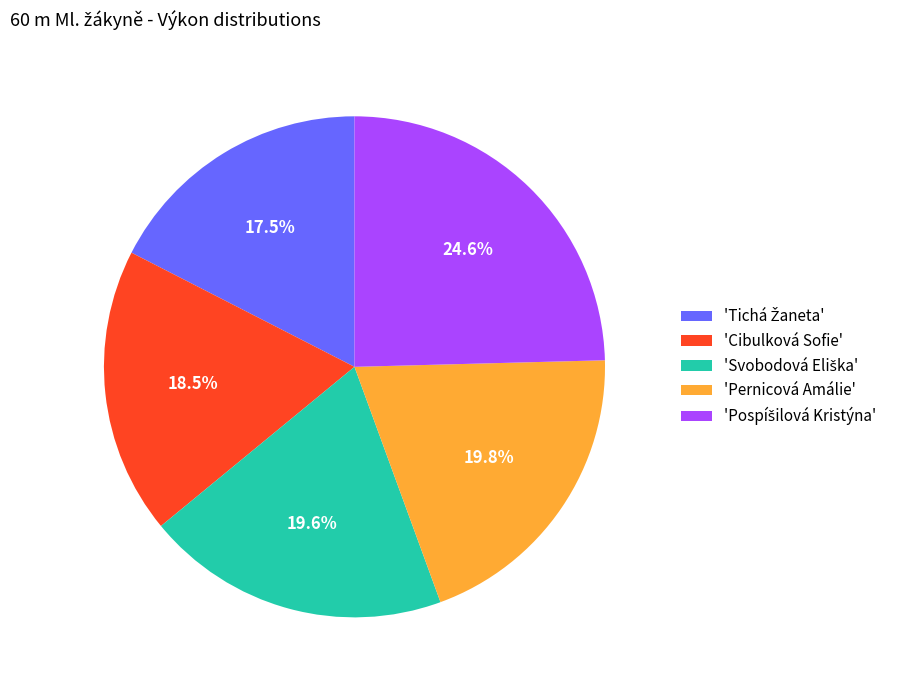

Between 'Cibulková Sofie' and 'Pernicová Amálie', which is larger?

'Pernicová Amálie'